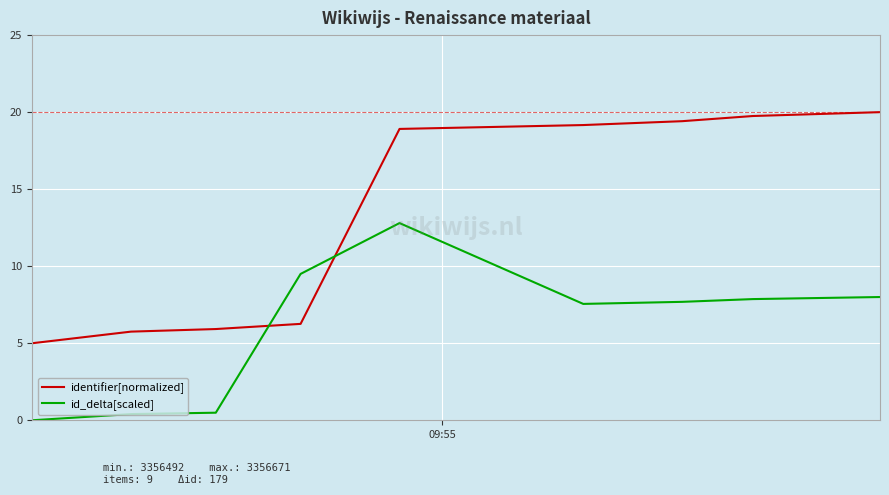

After their last crossing, which series has the higher values: identifier[normalized] or id_delta[scaled]?

identifier[normalized]